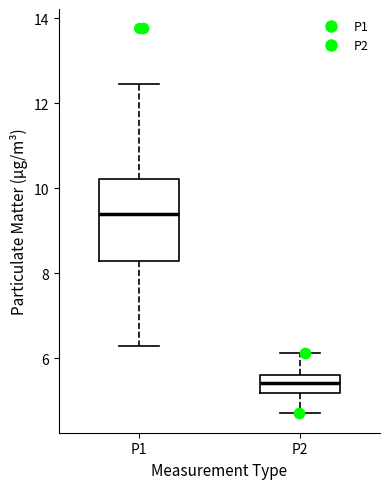

Which box has the highest median line?

P1